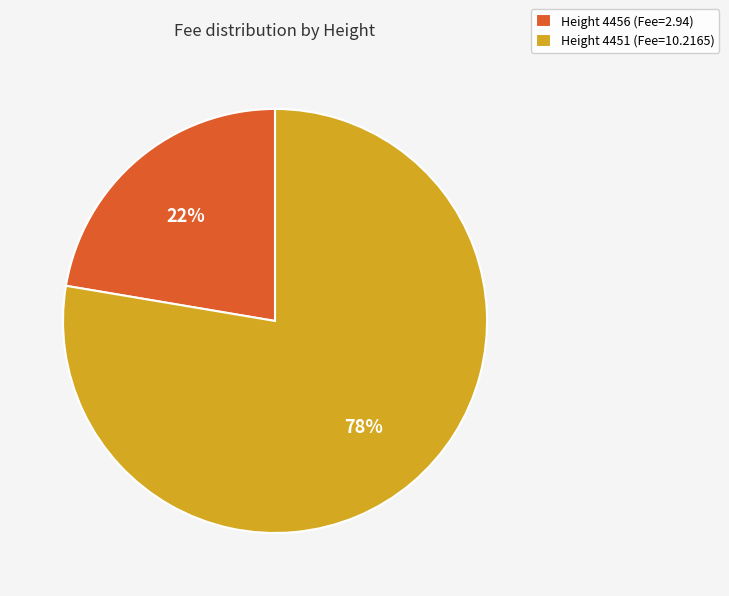

To the nearest percent, what is the average slice percentage?

50%